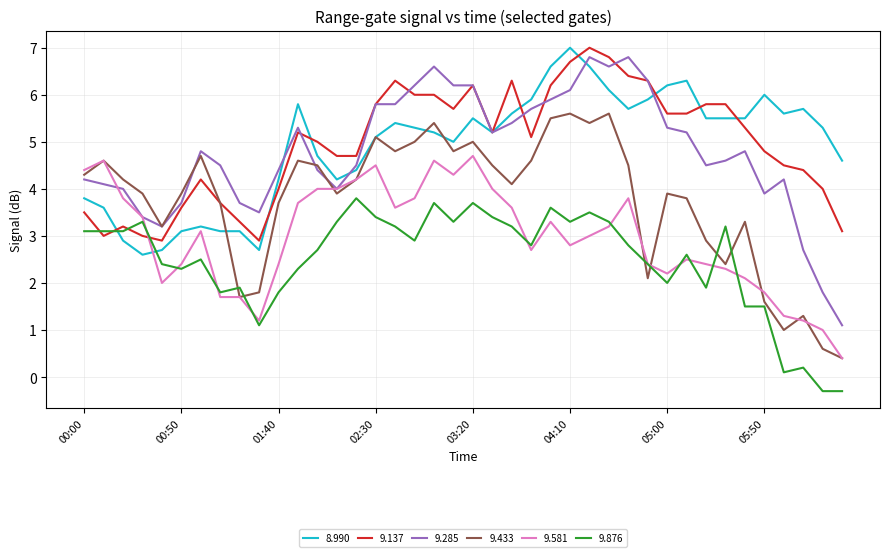

Which series has the widest spread of values?

9.285